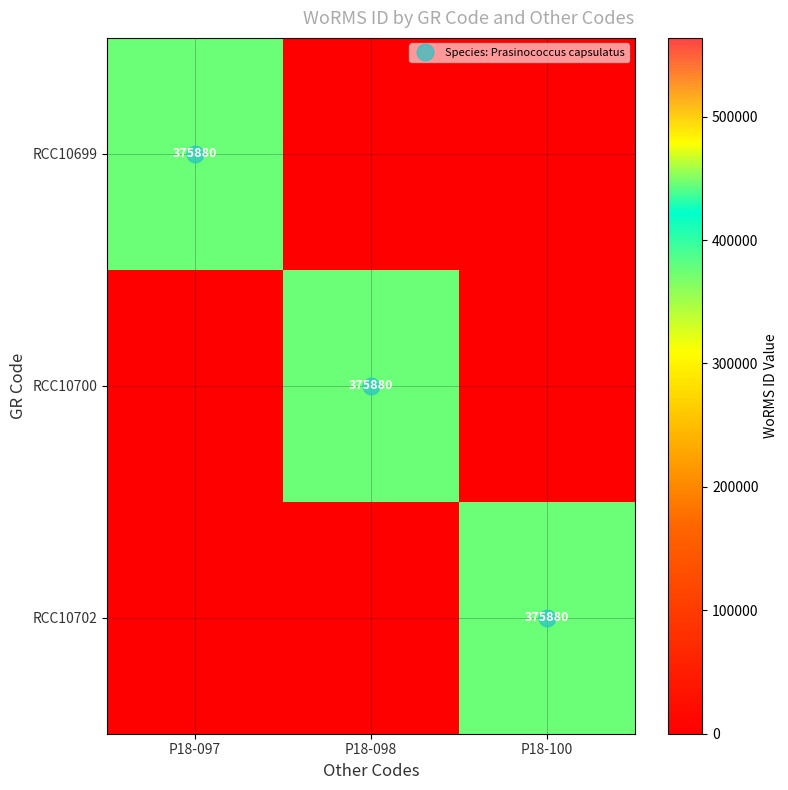

At which category is the sum across all series the highest?

P18-097